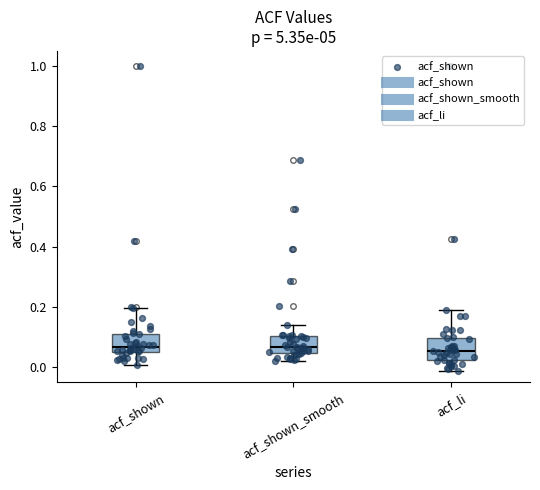

Reading left to right, read every box against the y-axis: the position of its median line, the range the box covers, and the ends of its whiskers. The values are not printed on the chart, so give them approximately, as read against the axis.

acf_shown: median 0.06 (just above the box's lower edge), box 0.06 to 0.12, whiskers 0.00 to 0.20
acf_shown_smooth: median 0.06, box 0.04 to 0.10, whiskers 0.02 to 0.14
acf_li: median 0.06, box 0.02 to 0.10, whiskers -0.02 to 0.18